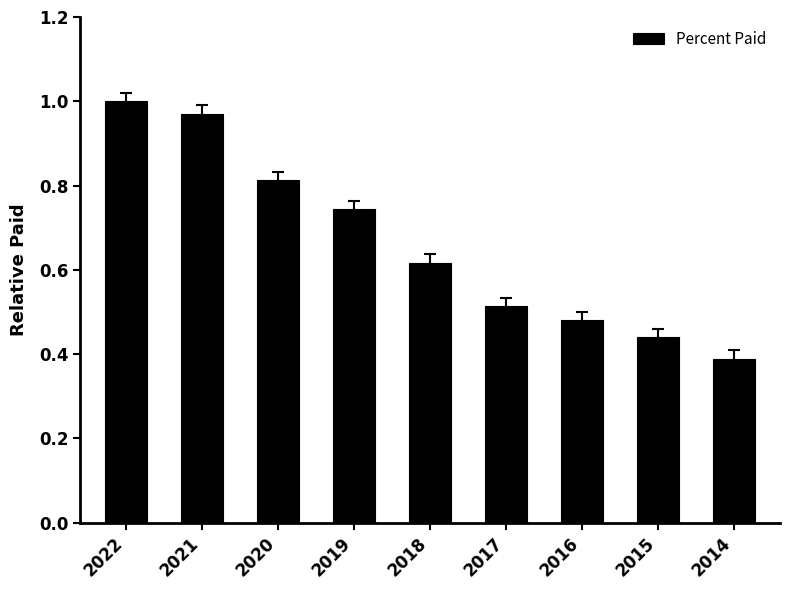

Which category has the highest value across all series?

2022